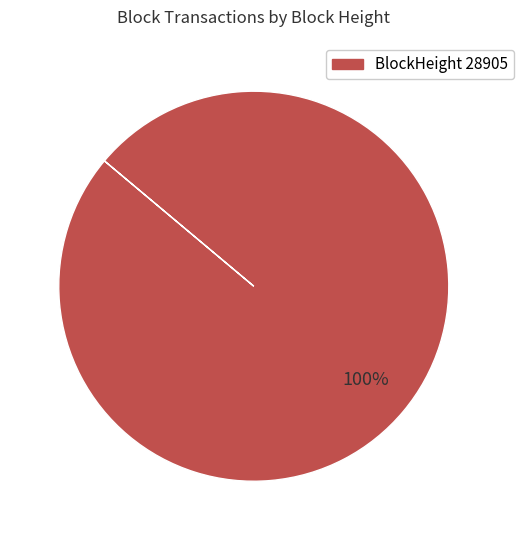

Does any single category account for the majority?

Yes